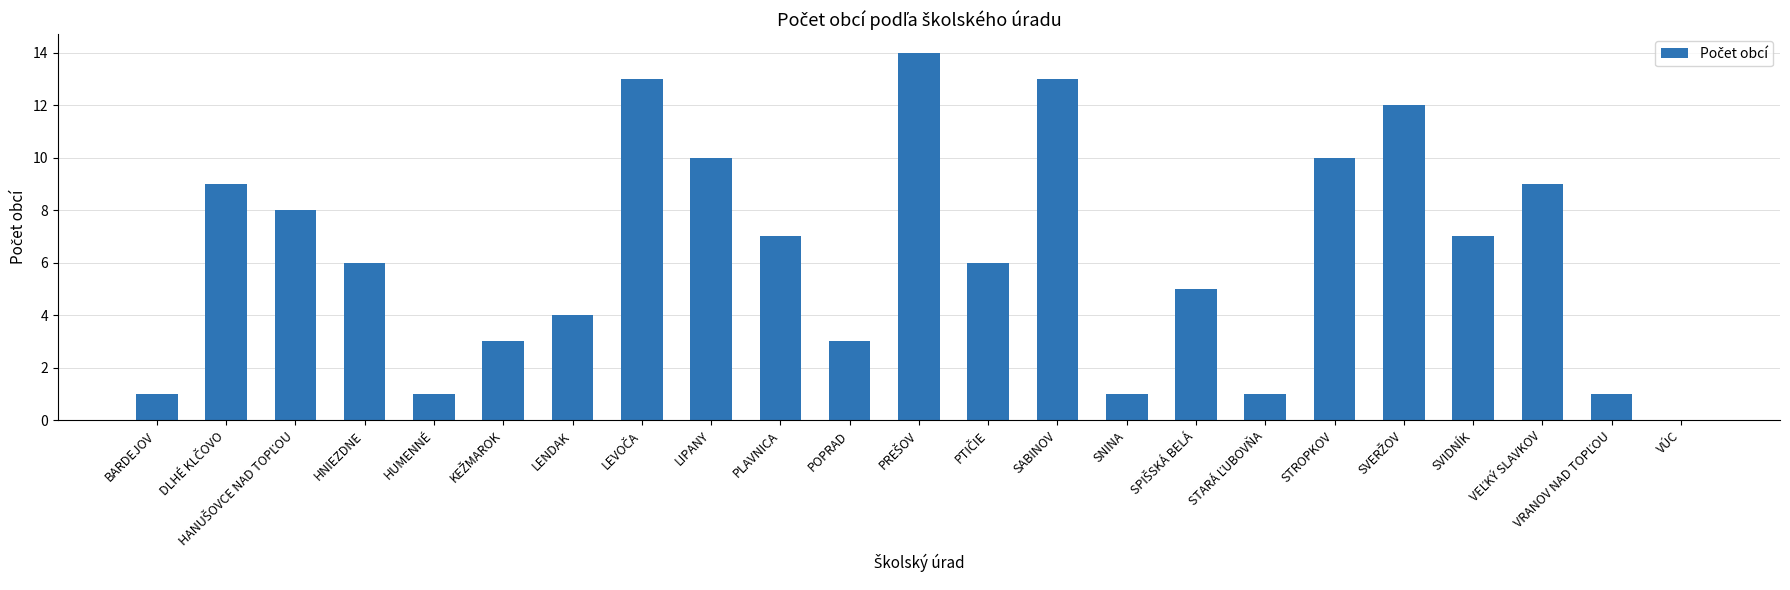

True or false: the data shows 0 at VÚC.

True